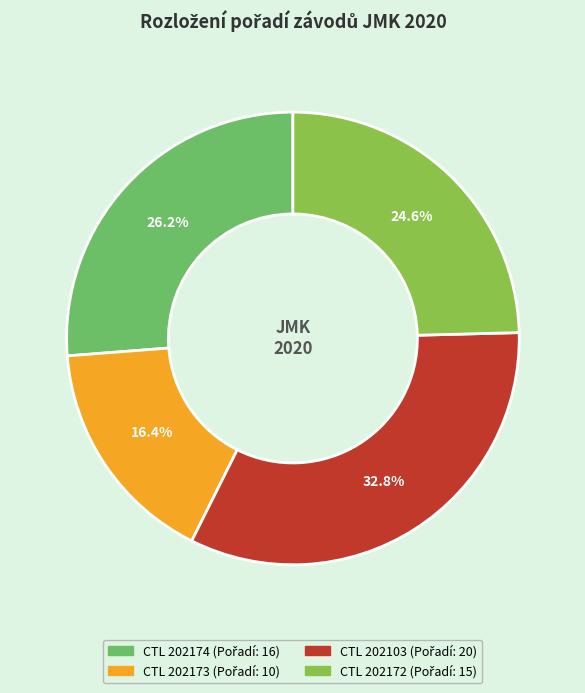

Does any single category account for the majority?

No